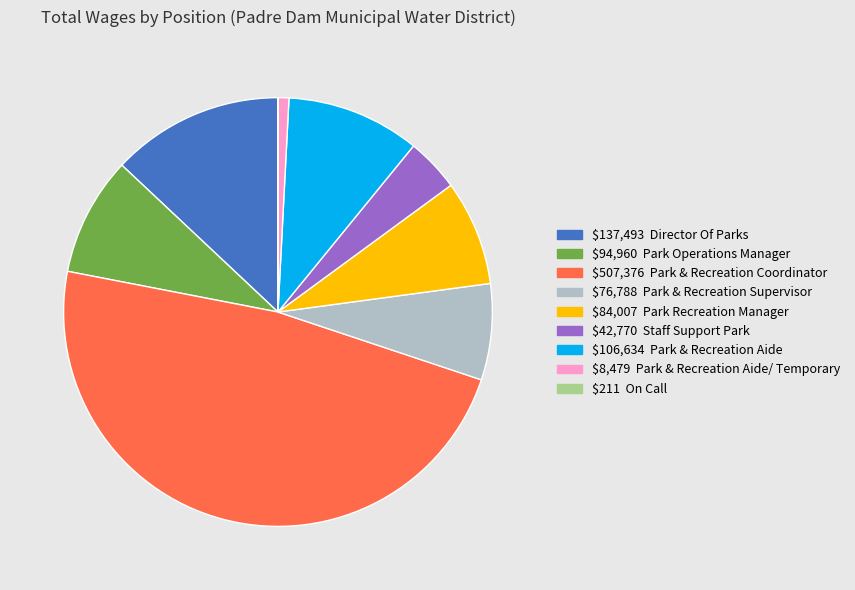

Does any single category account for the majority?

No